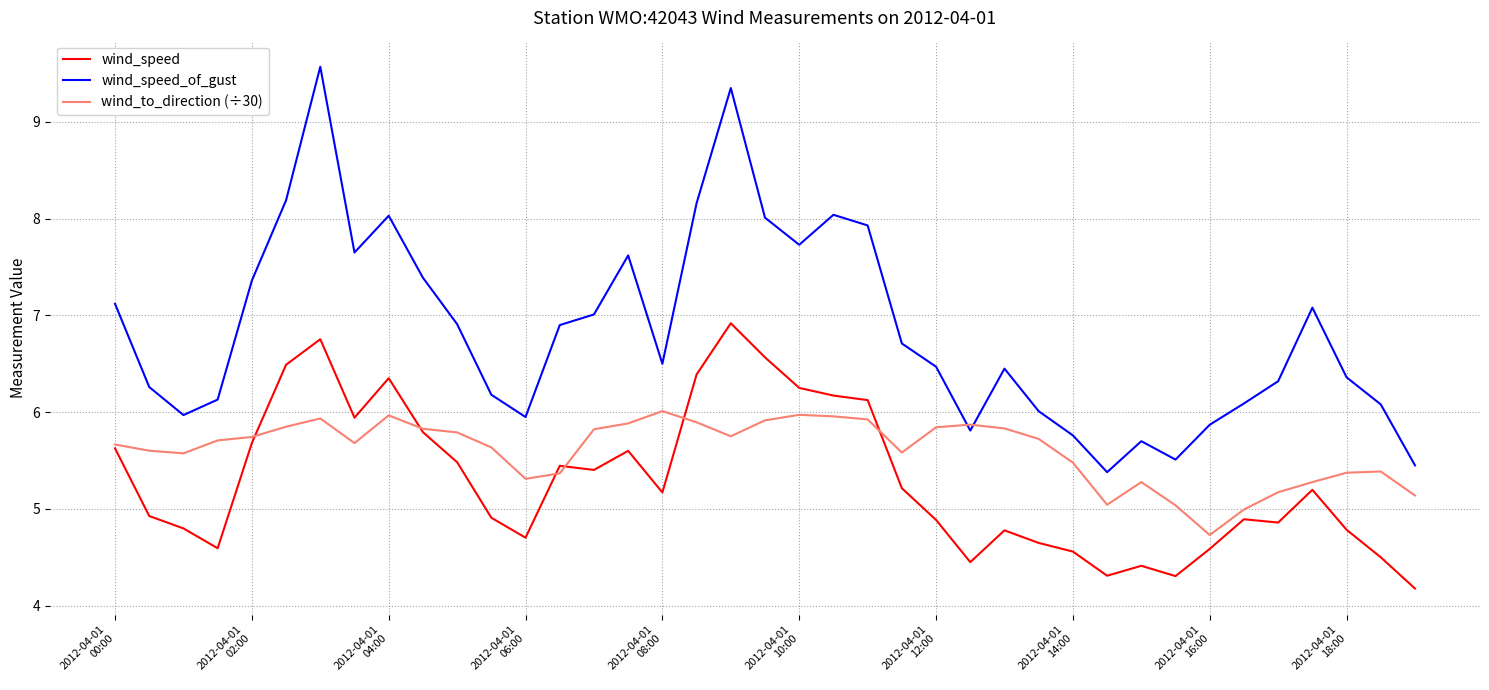

How many intersections are there between wind_speed_of_gust and wind_to_direction (÷30)?

2